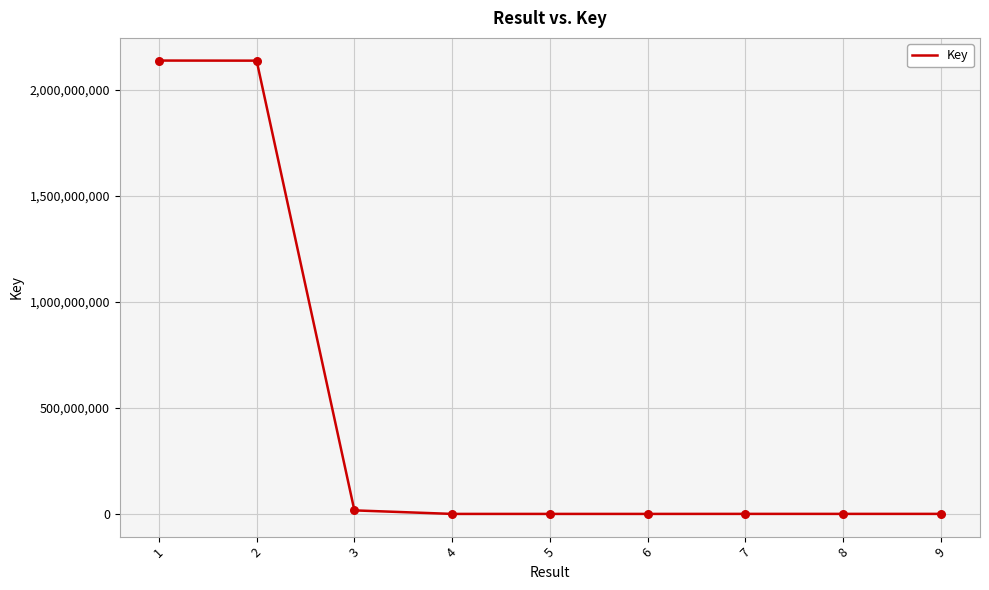

What is the ratio of the value at 8 to the value at 4?

245.5